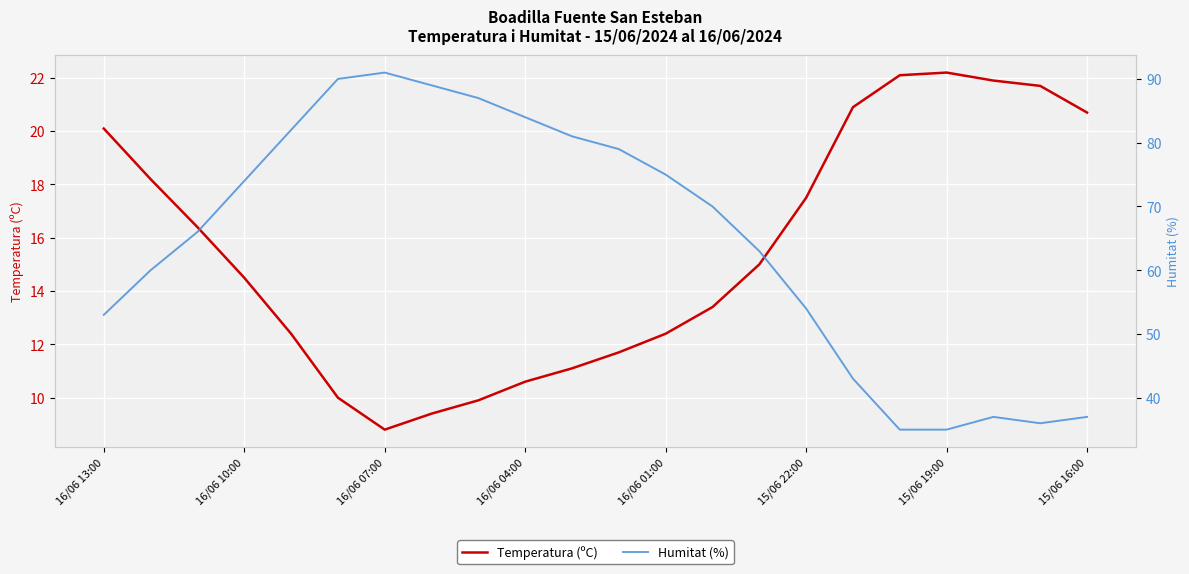

True or false: Humitat (%) has a value of 16.5 at 16.

False